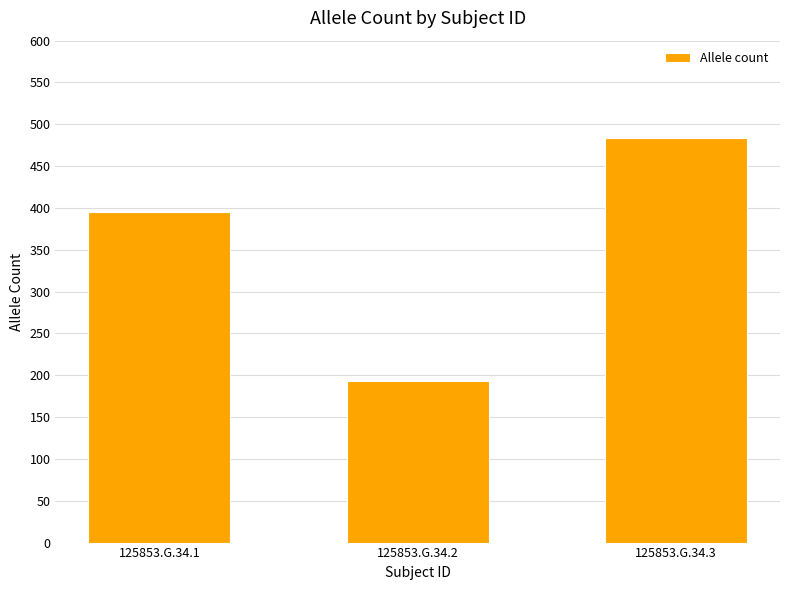

Where is the data nearest to the value 338?

125853.G.34.1